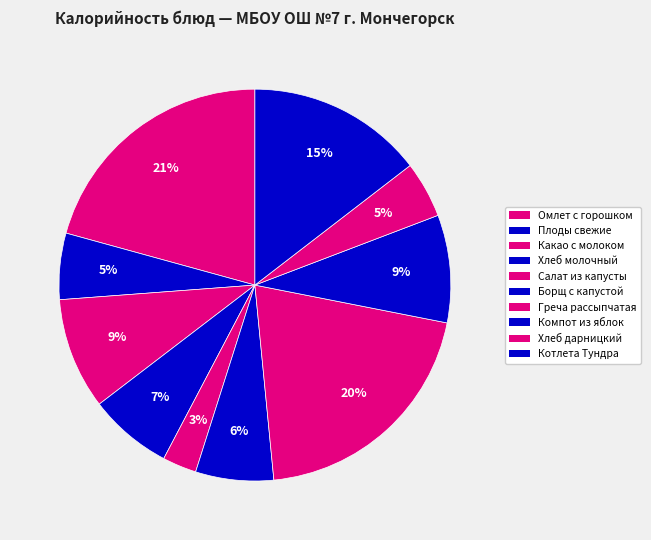

Count the number of slices in the pie.

10